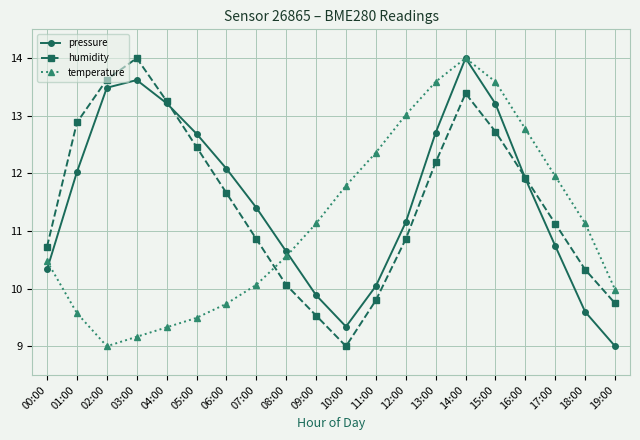

Which category has the lowest value in the humidity series?

10:00